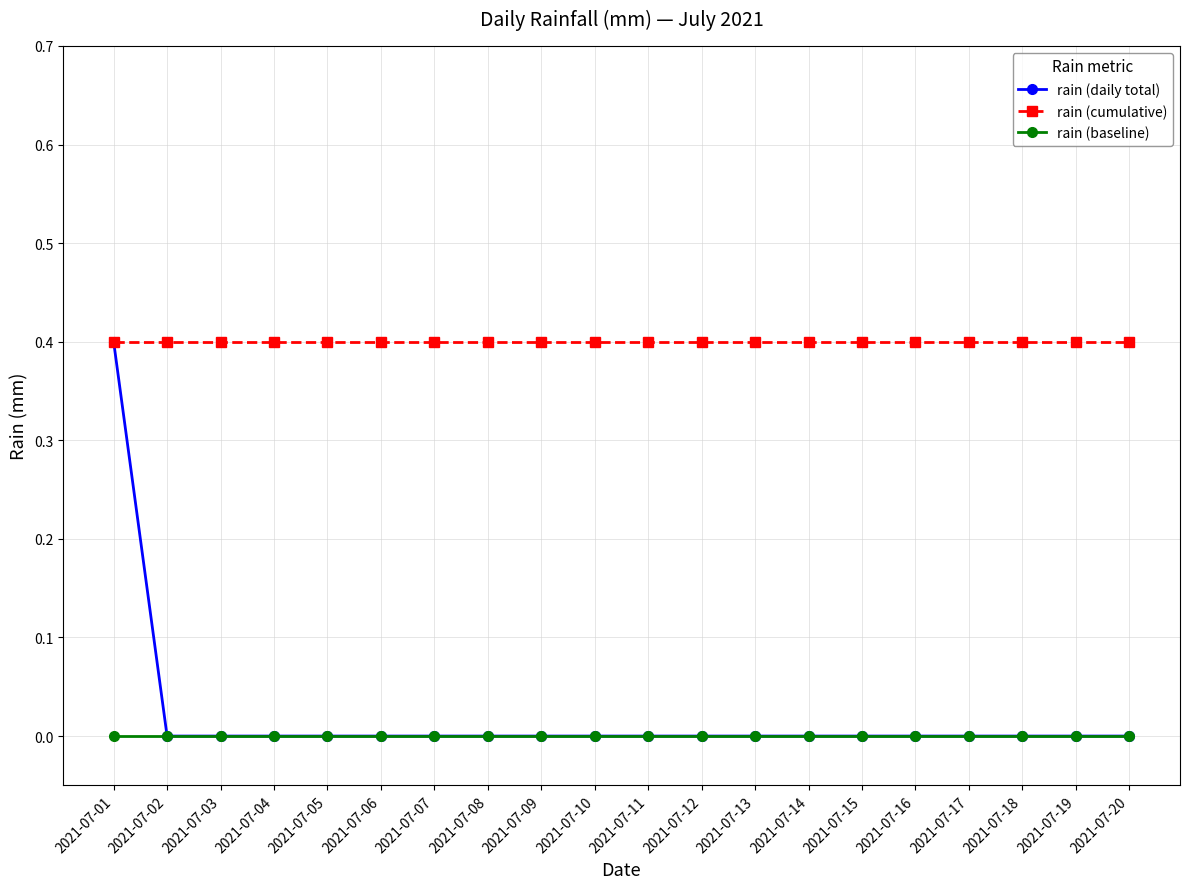

At how many categories does at least one series exceed 0?

20